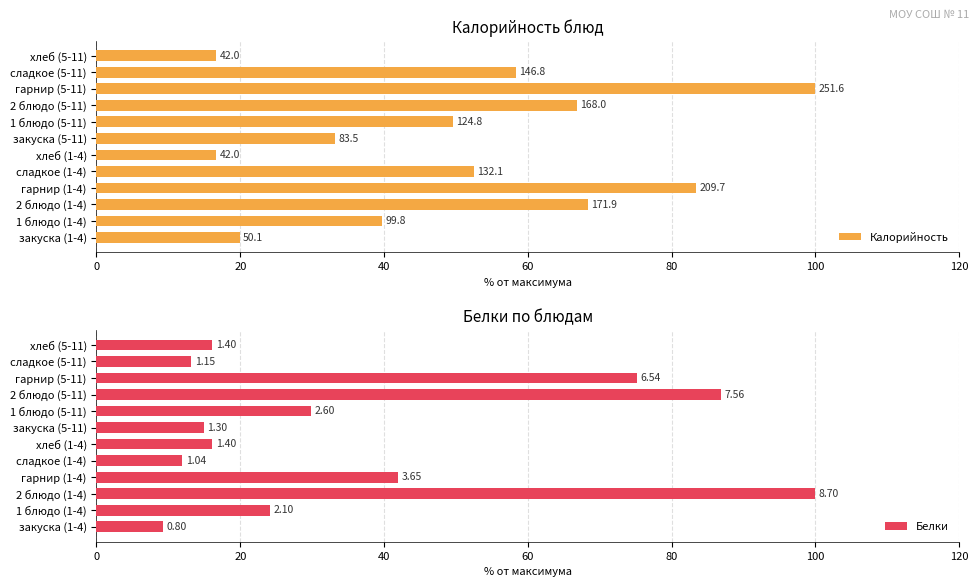

What is the difference between the maximum and second lowest values in the Белки series?

88.0